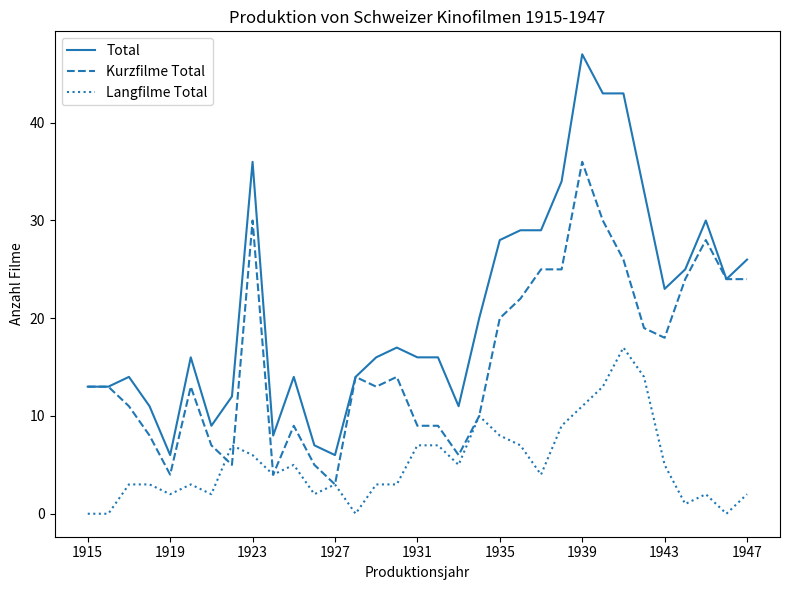

Which series has the widest spread of values?

Total